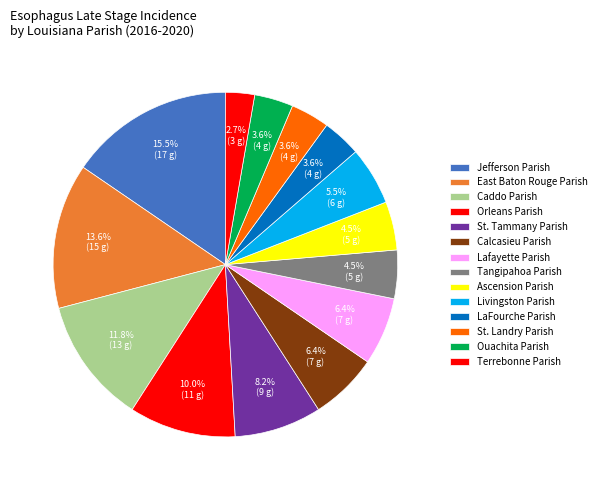

Rank the categories by value from highest to lowest.

Jefferson Parish, East Baton Rouge Parish, Caddo Parish, Orleans Parish, St. Tammany Parish, Calcasieu Parish, Lafayette Parish, Livingston Parish, Tangipahoa Parish, Ascension Parish, LaFourche Parish, St. Landry Parish, Ouachita Parish, Terrebonne Parish